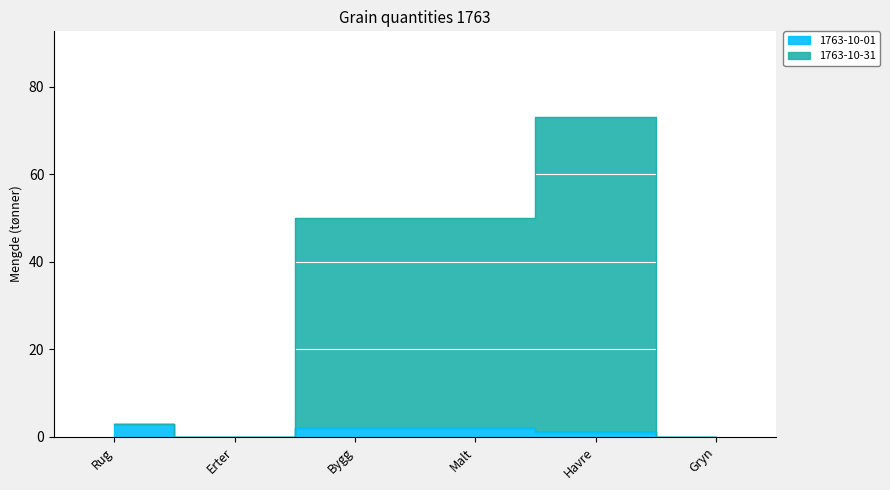

True or false: 1763-10-01 and 1763-10-31 cross at least once.

False